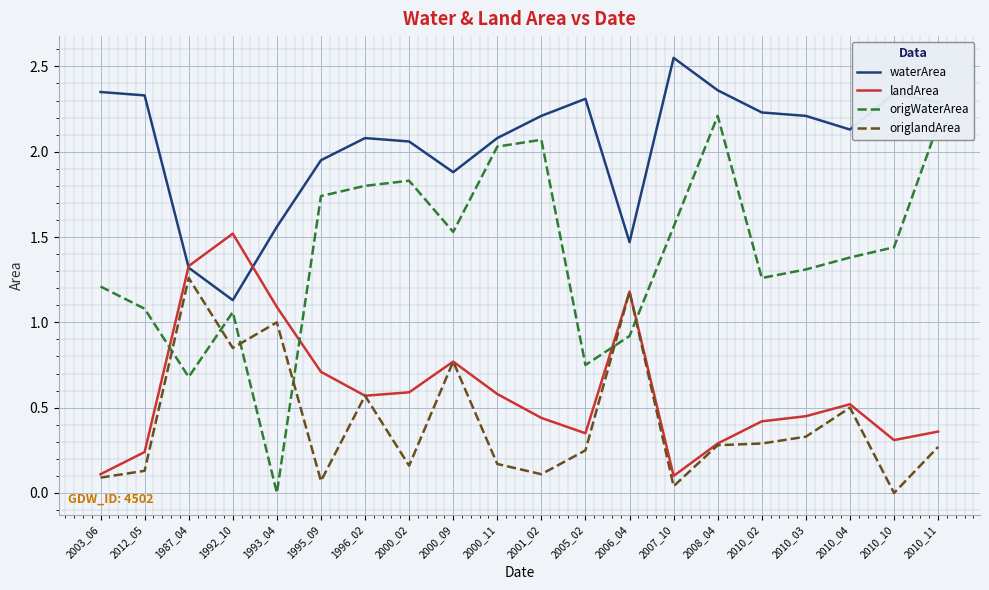

Rank the series by their maximum value, from lowest to highest.

origlandArea, landArea, origWaterArea, waterArea